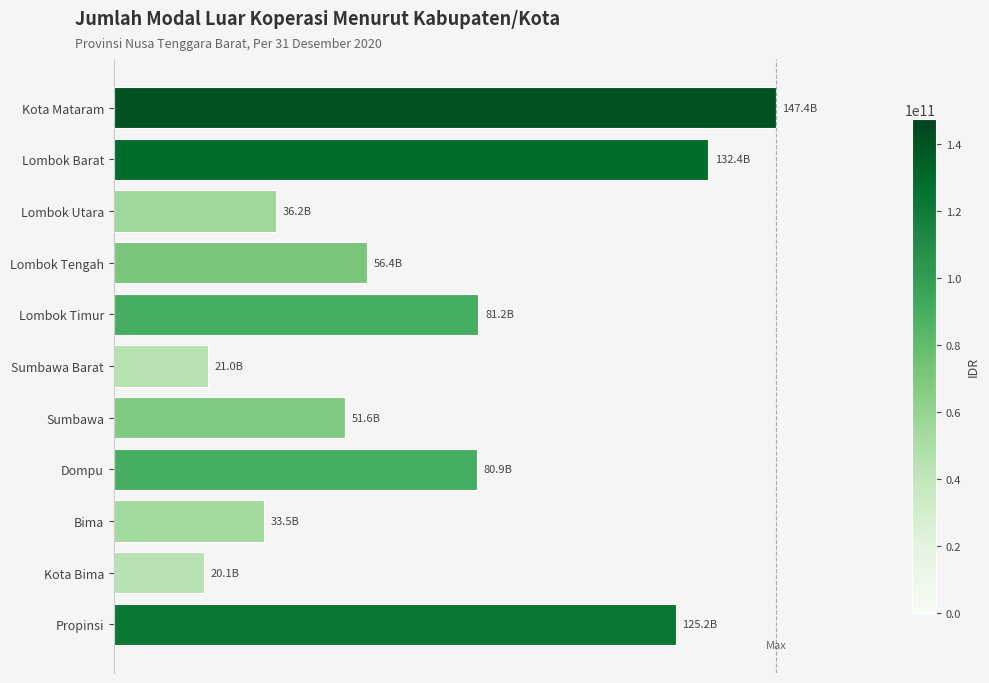

Are the bars horizontal?

Yes